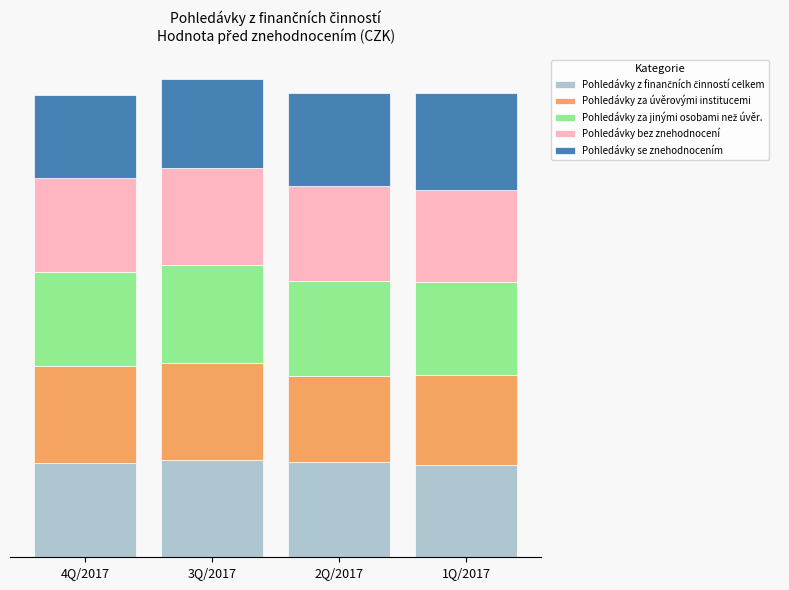

Does the chart contain any negative values?

No